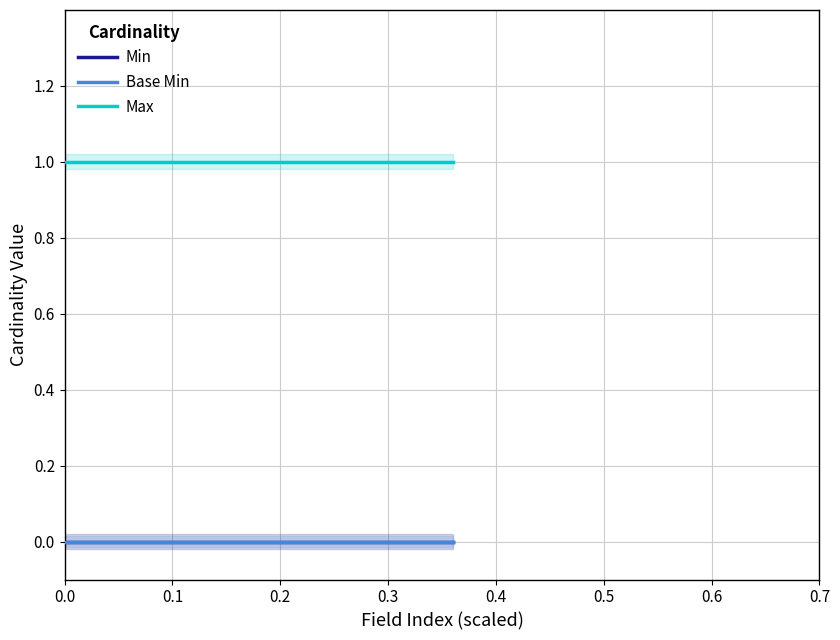

Does the chart have visible grid lines?

Yes